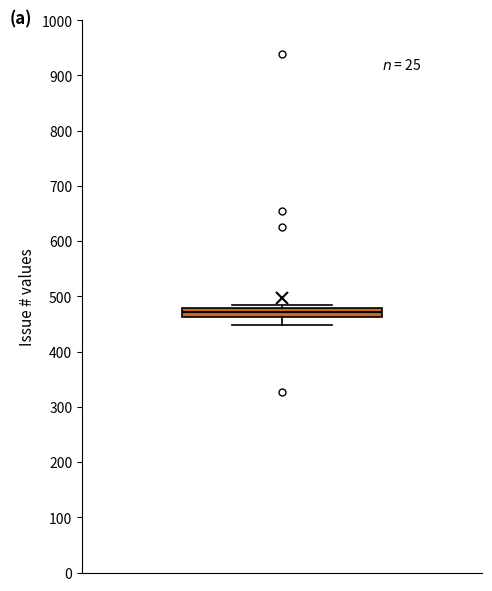

Transcribe this box plot: give where the median line is, the range the box spans, and where the two whiskers end, as read against the y-axis. The values are not printed on the chart, so give them approximately, as read against the axis.

median 470, box 460 to 480, whiskers 450 to 480 (just above the box's upper edge)